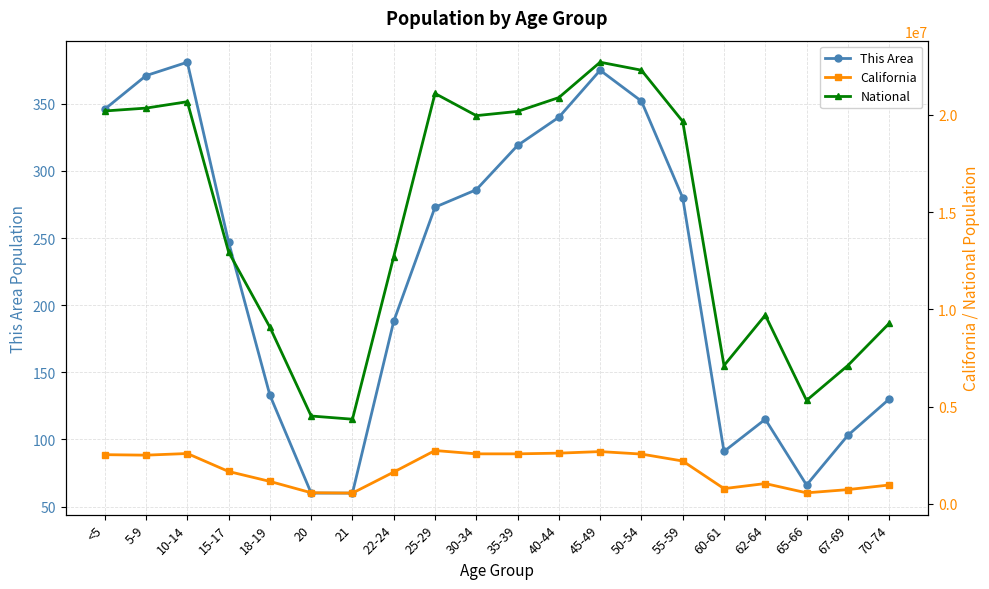

What is the label of the 6th point from the right?

55-59